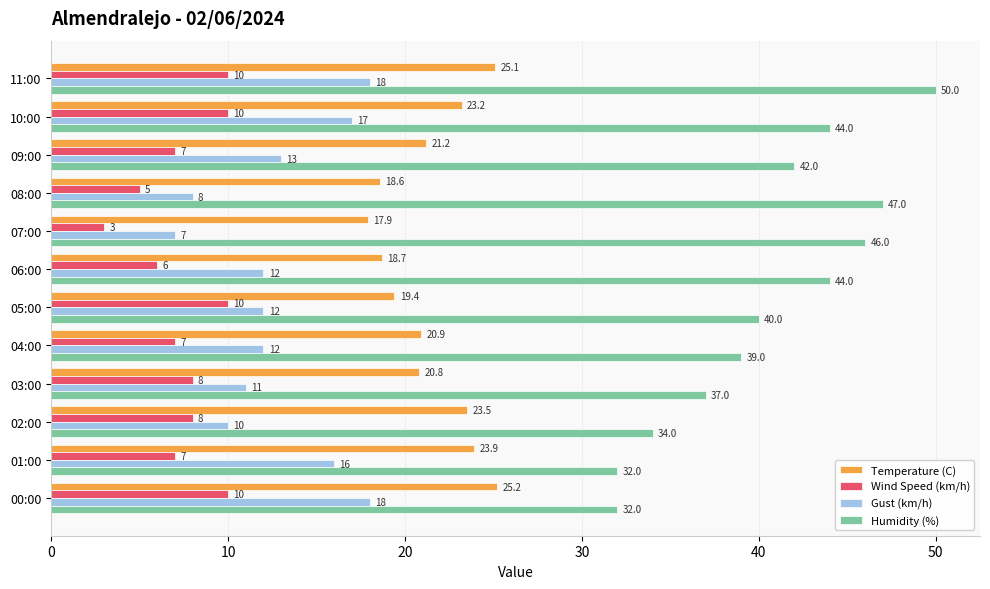

What is the difference between the maximum and minimum values in the Temperature (C) series?

7.3